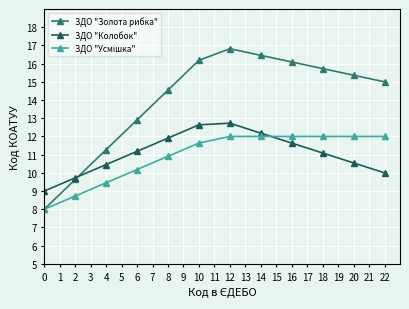

The ЗДО "Золота рибка" series shows 15.0 at 22. True or false?

True